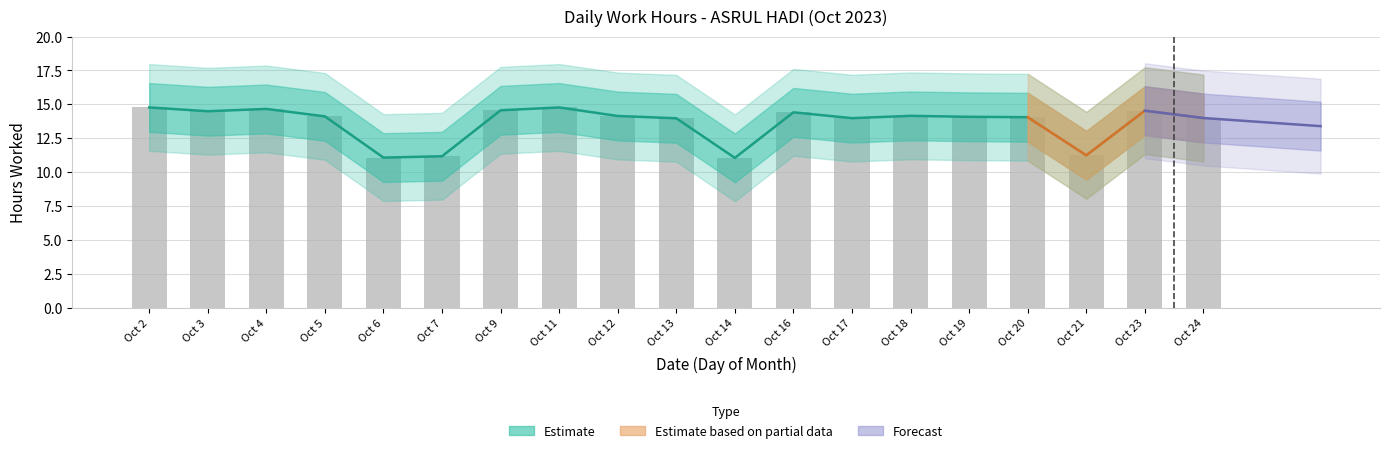

What is the smallest value displayed?

11.1